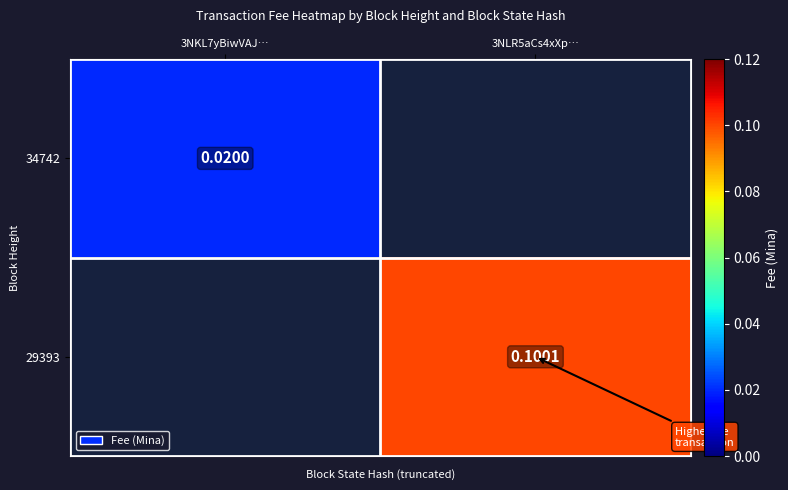

Is the value of 34742 at 3NKL7yBiwVAJ… greater than the value of 29393 at 3NLR5aCs4xXp…?

No